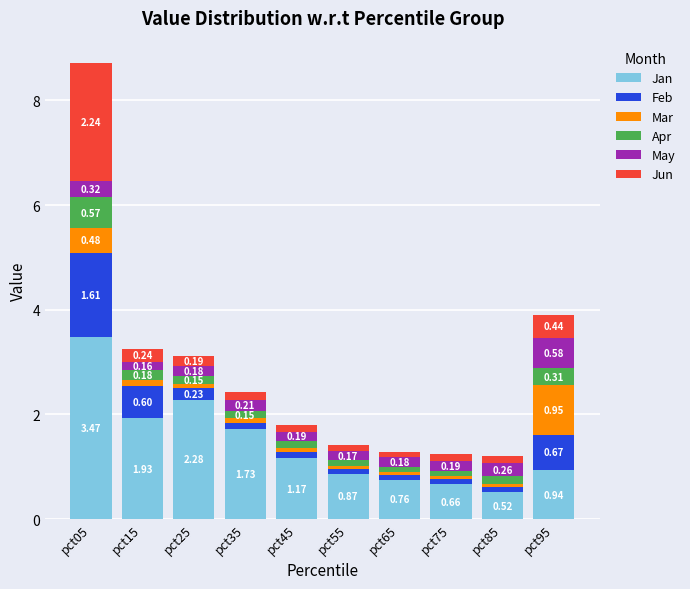

What is the sum of the Jan values at pct85 and pct15?

2.5